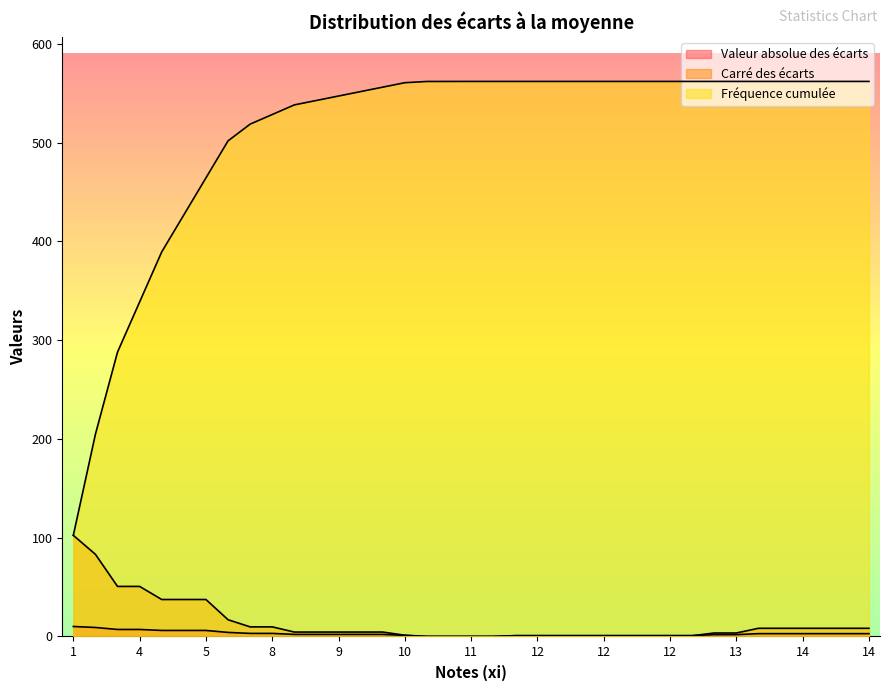

What is the average value of the Carré des écarts series?

14.1